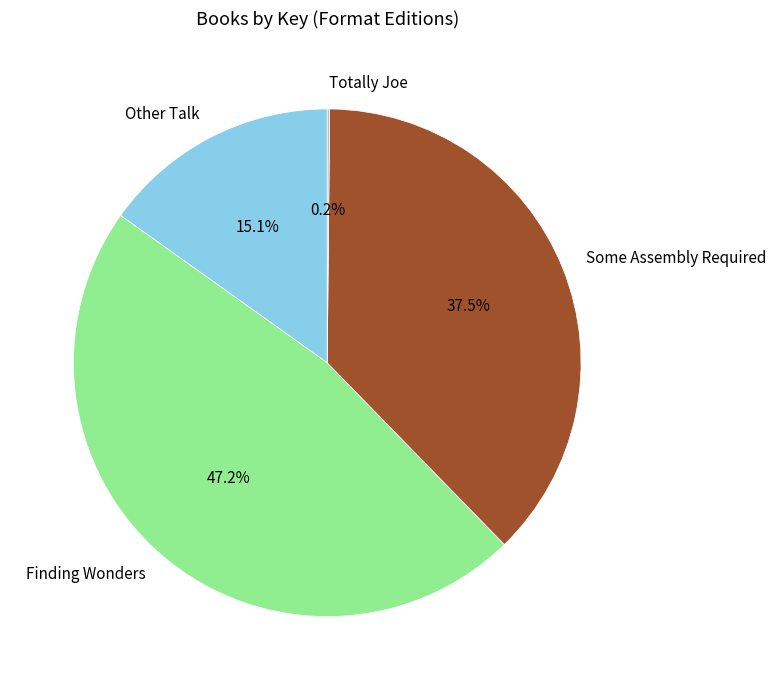

To the nearest percent, what portion does Finding Wonders represent?

47%